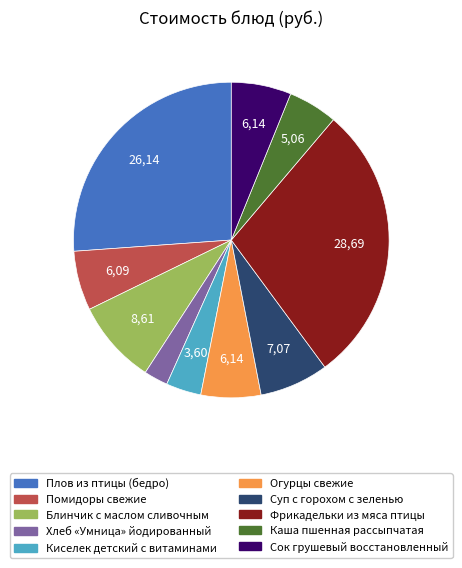

Is there any slice that represents more than half of the pie?

No